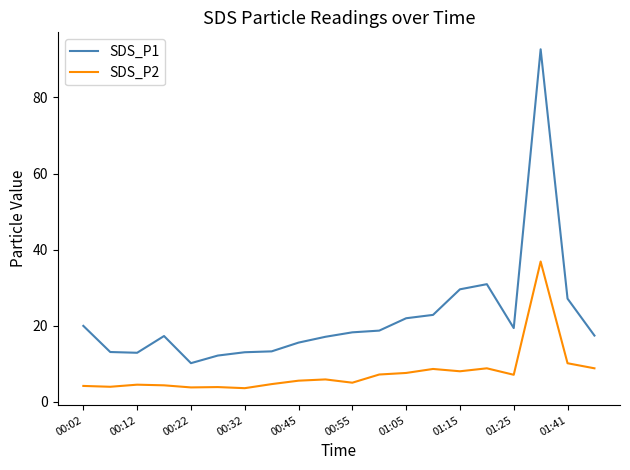

Rank the series by their average value, from lowest to highest.

SDS_P2, SDS_P1